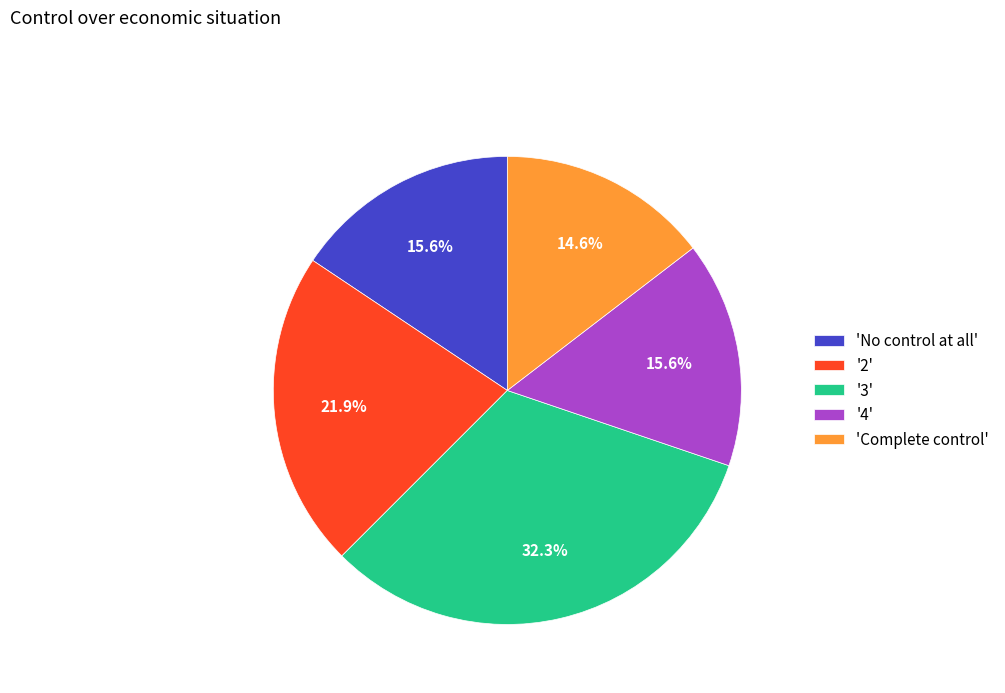

What is the largest slice in the pie chart?

'3'